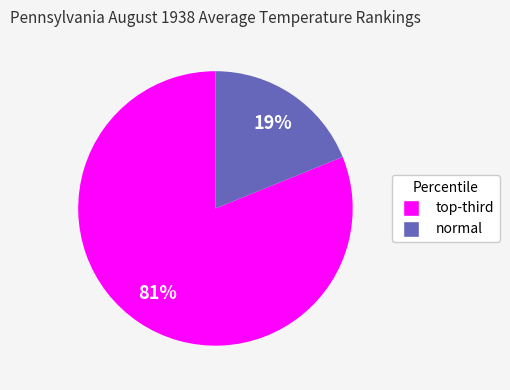

Does any single category account for the majority?

Yes